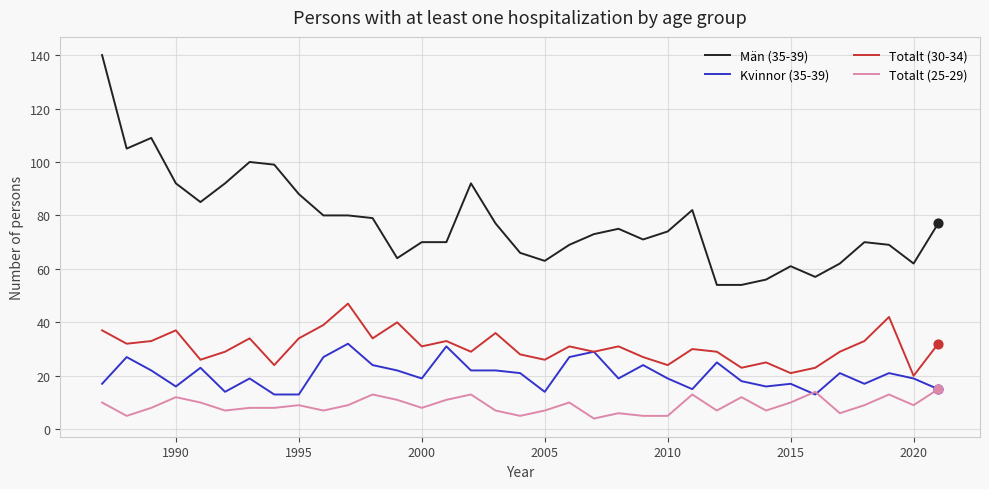

Which series has the largest total across all categories?

Män (35-39)